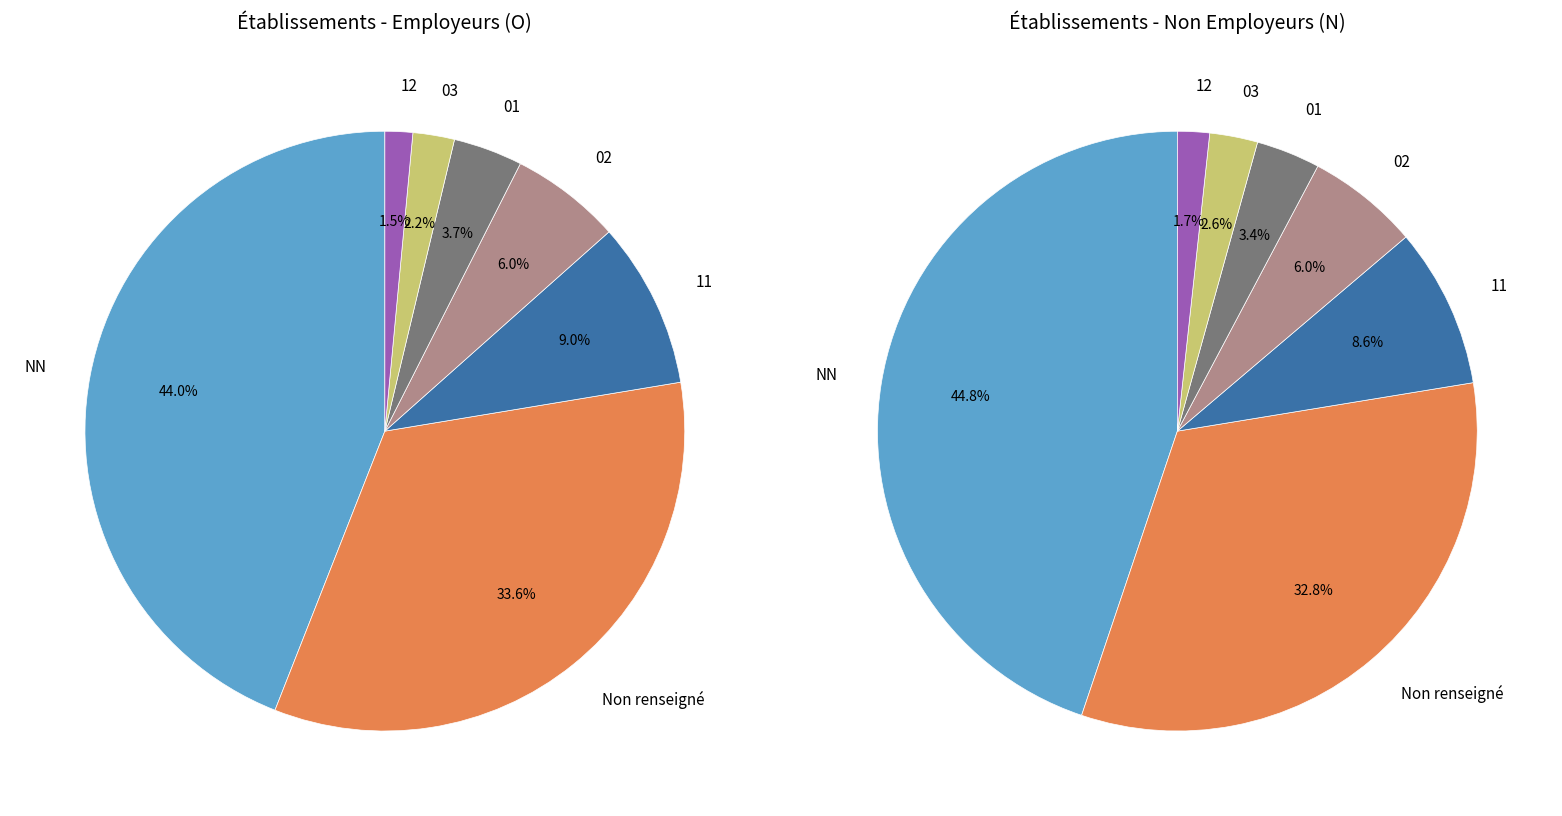

The 11 slice represents 4% of the pie. True or false?

False